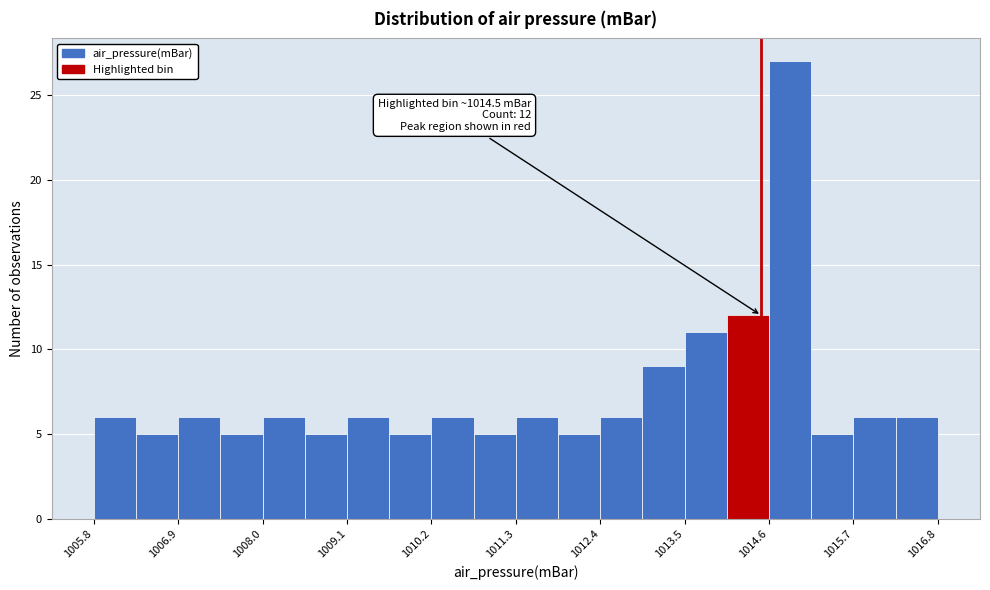

Around what value on the x-axis is the tallest bar? Give the approximate position of its centre, as read against the axis.

1014.8